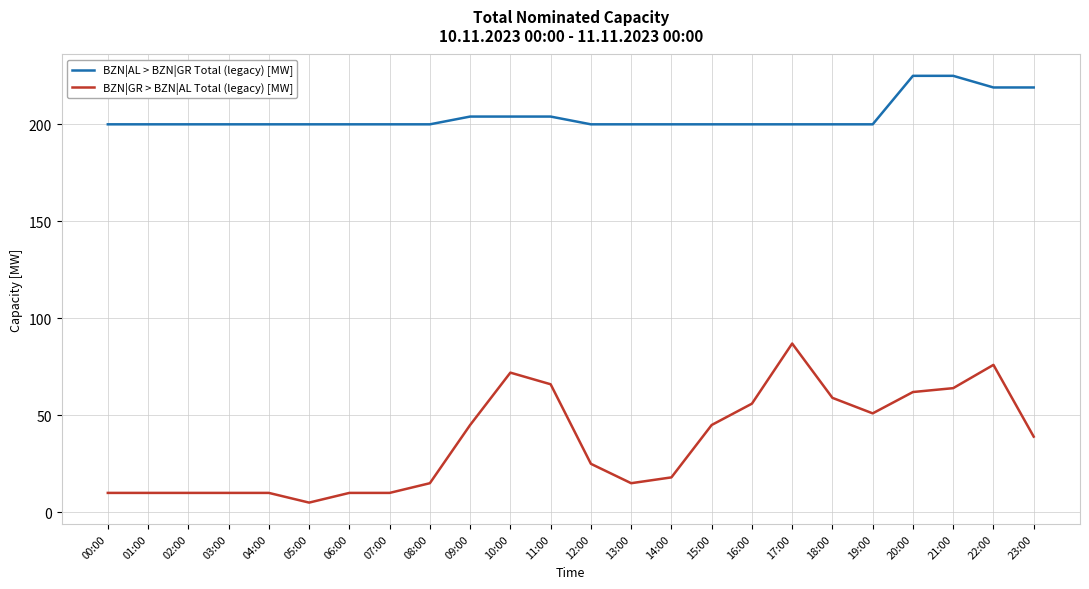

Rank the series by their average value, from lowest to highest.

BZN|GR > BZN|AL Total (legacy) [MW], BZN|AL > BZN|GR Total (legacy) [MW]